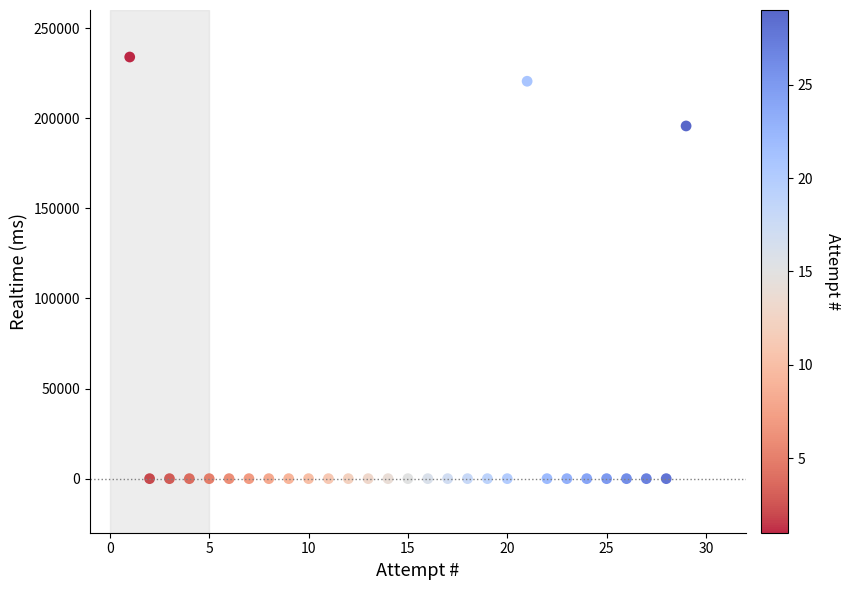

What is the range of Y values (max minus min)?

233914